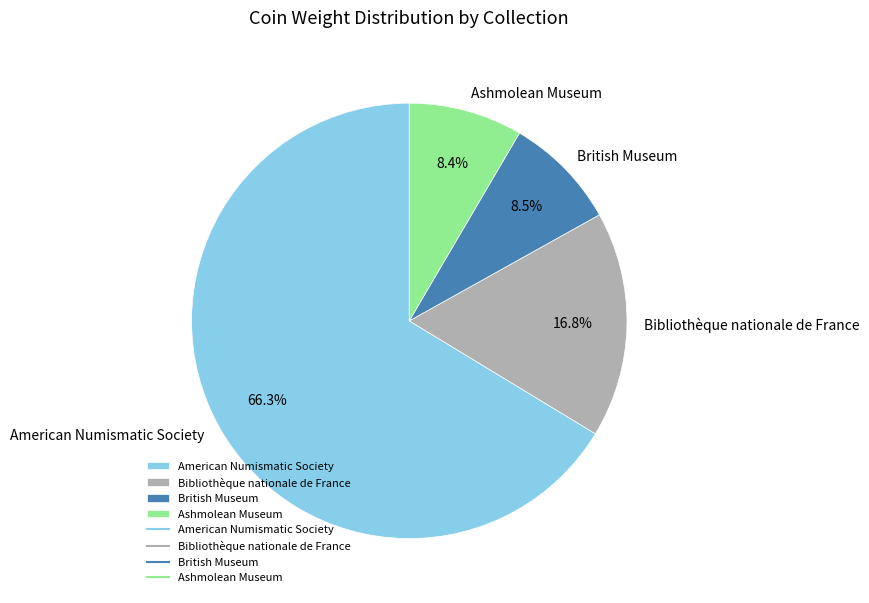

What is the largest slice in the pie chart?

American Numismatic Society